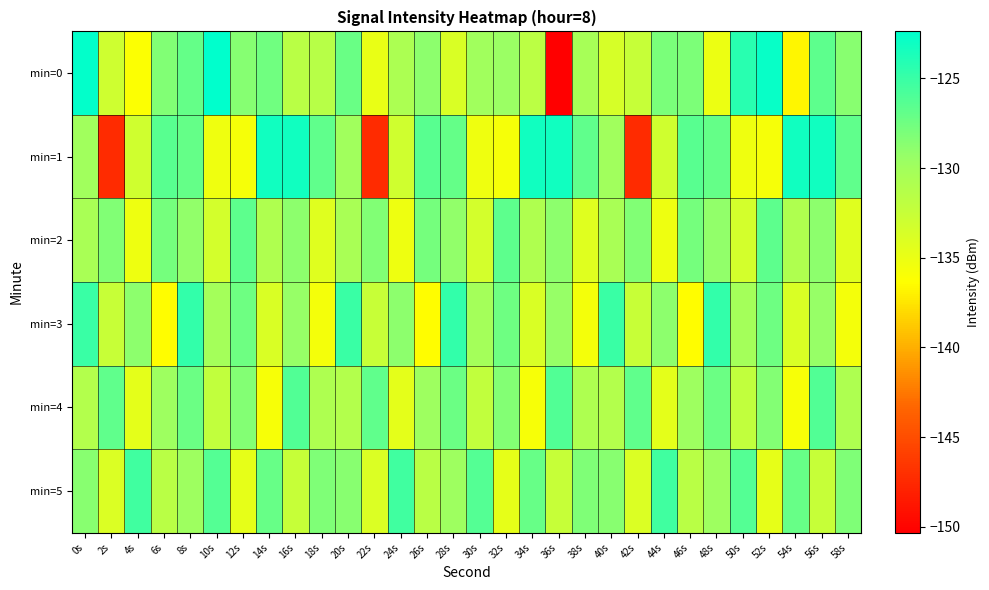

What is the maximum value shown in the chart?

-122.4